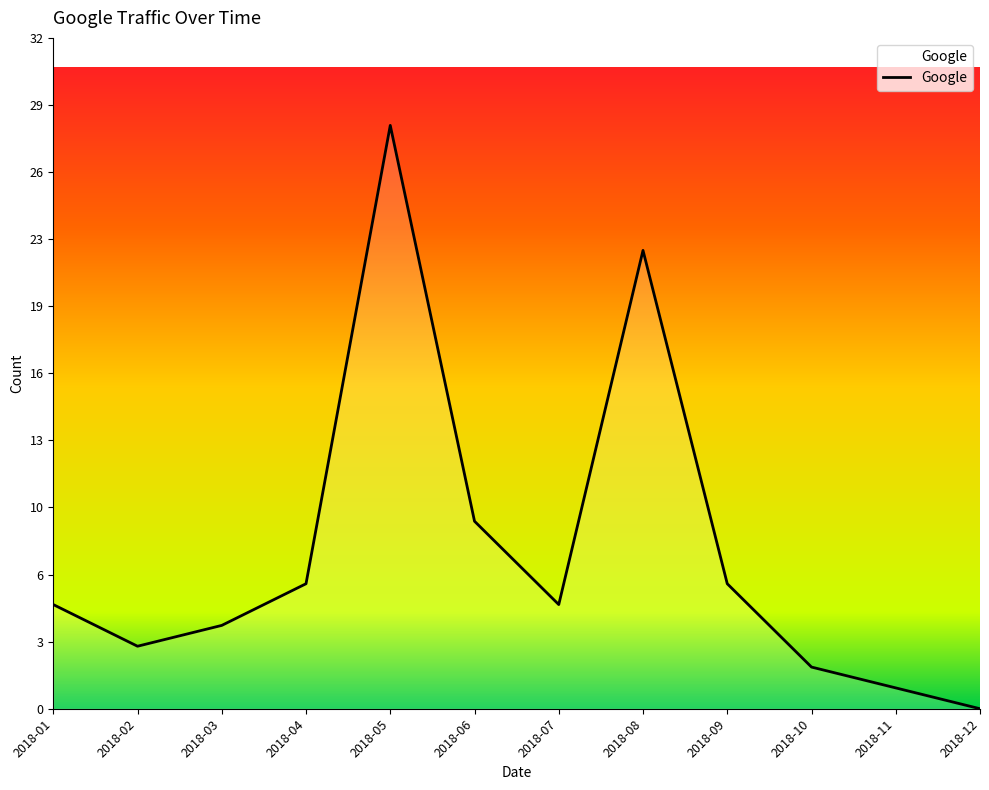

Which category has the lowest value across all series?

2018-12